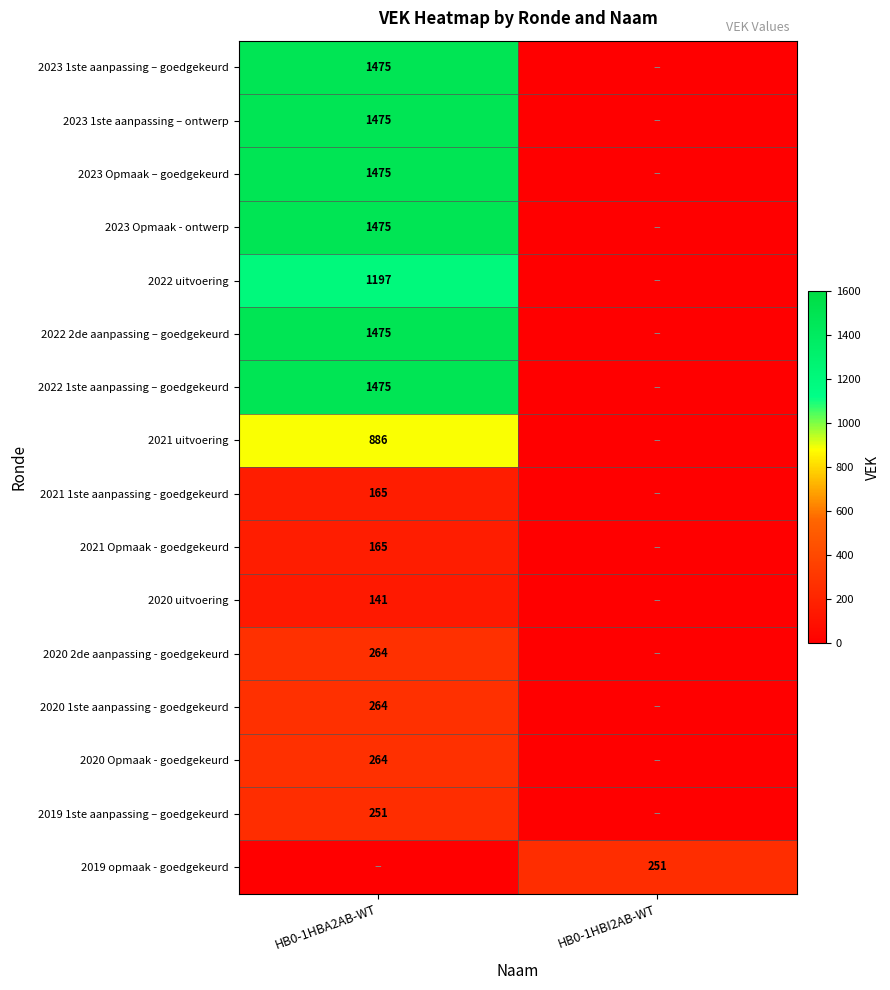

At which category is the sum across all series the highest?

HB0-1HBA2AB-WT